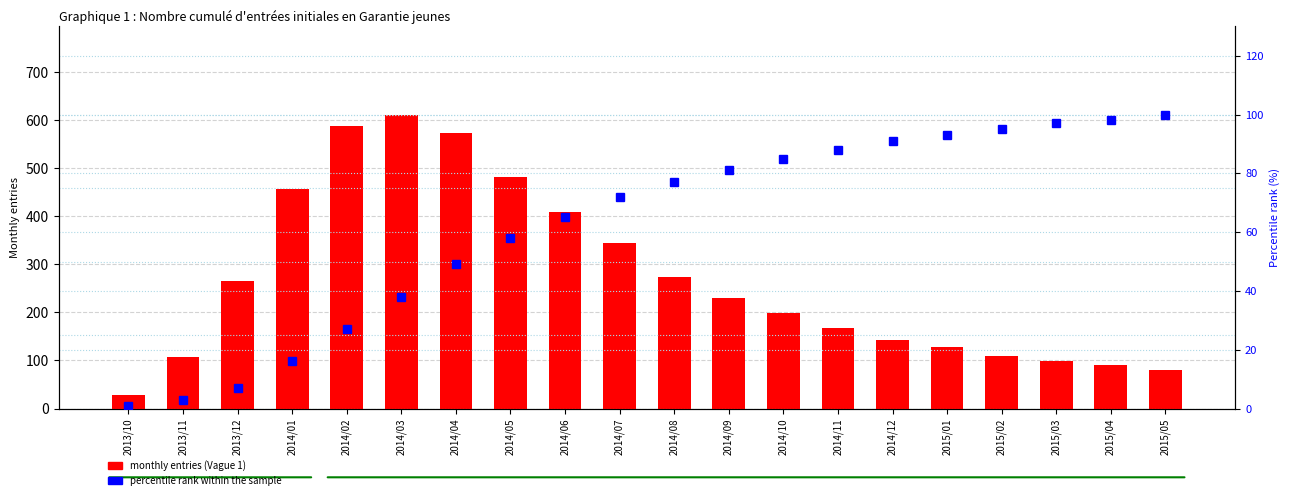

What is the difference between the monthly entries (Vague 1) values at 2014/01 and 2014/09?

228